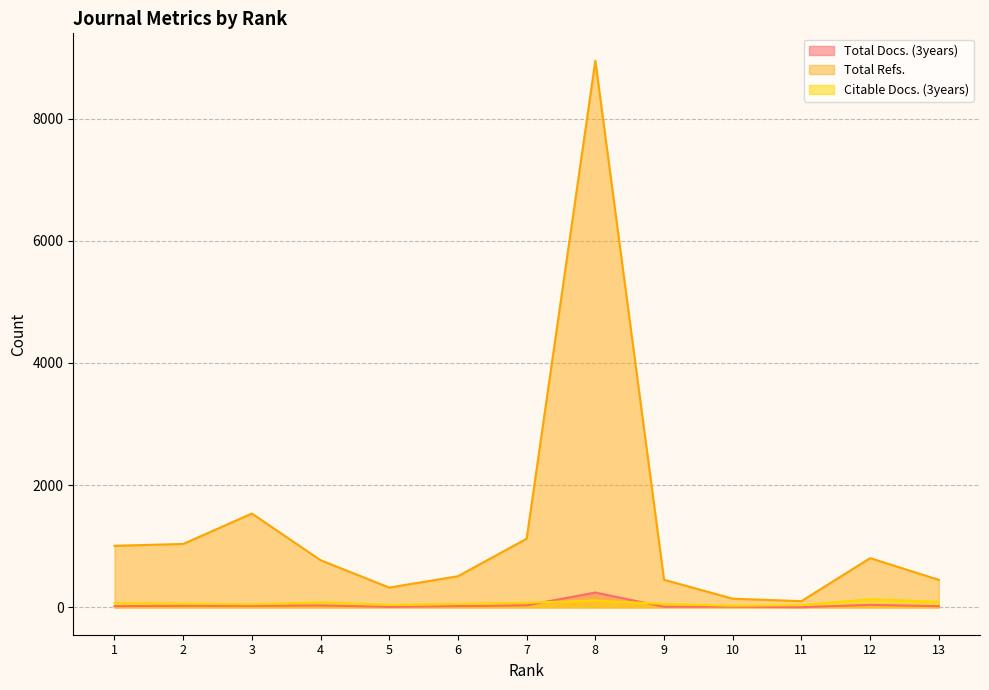

Which has a higher value, 11 or 3?

3